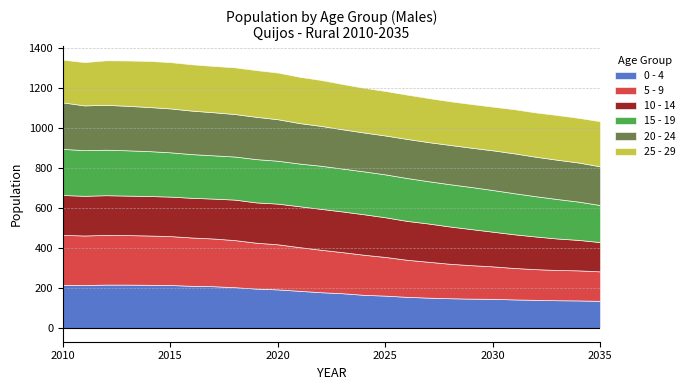

The 20 - 24 series shows 327 at 2017. True or false?

False